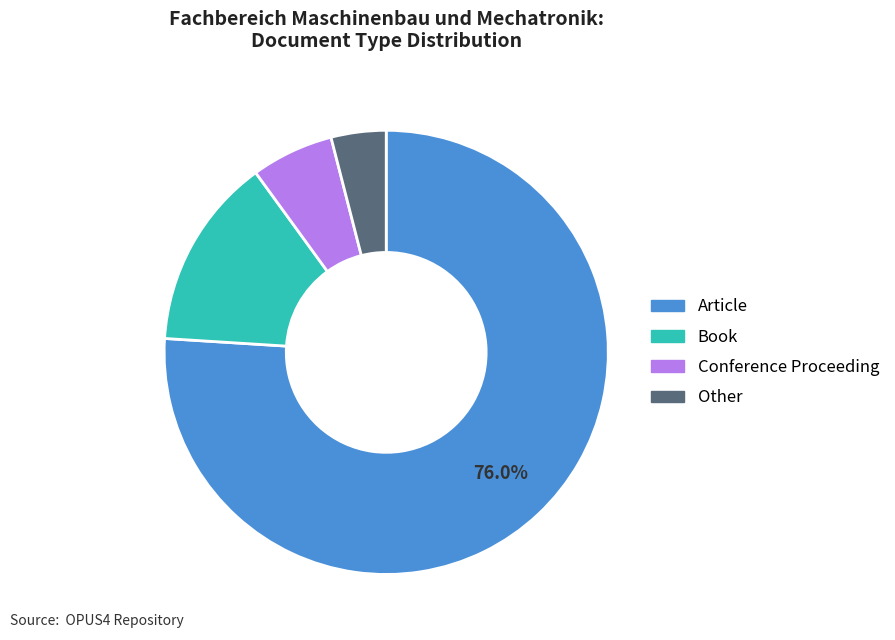

Between Article and Other, which is larger?

Article